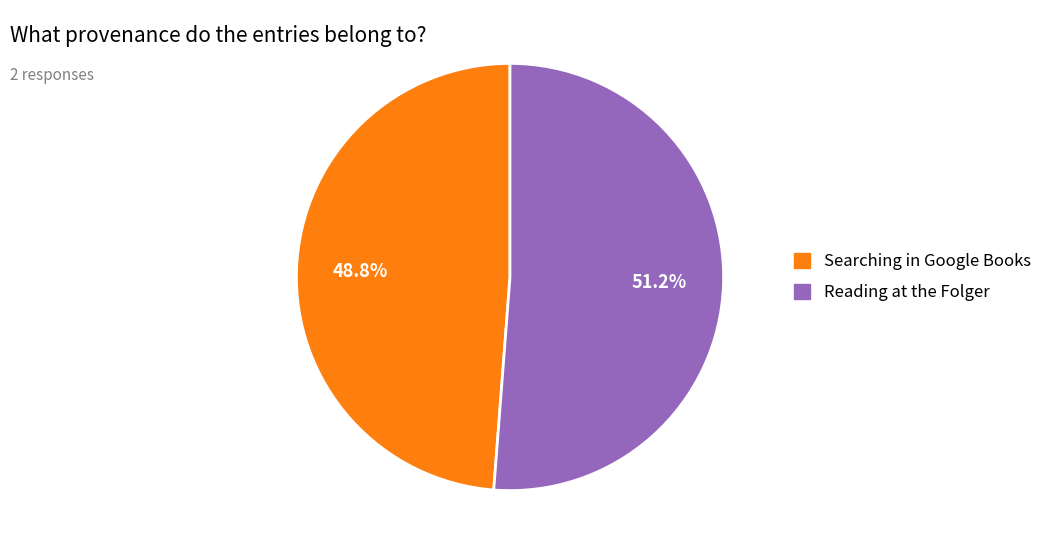

Which category accounts for the majority?

Reading at the Folger